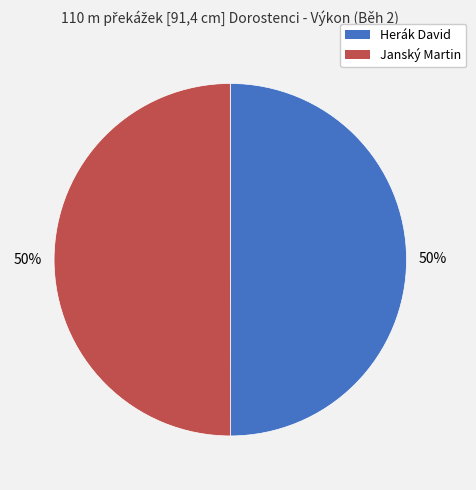

Count the number of slices in the pie.

2